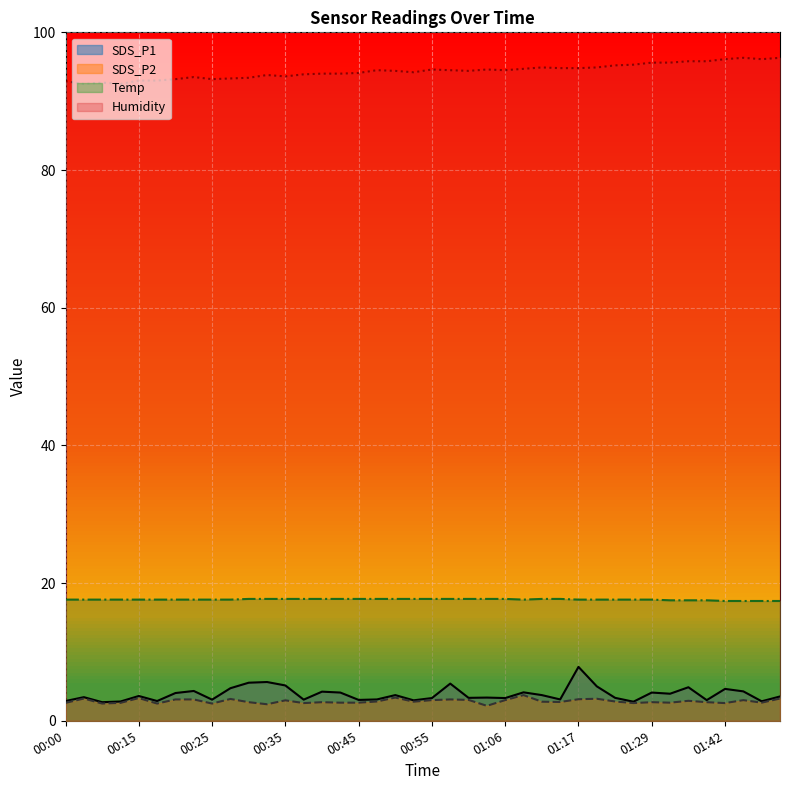

At how many categories does at least one series exceed 7?

40